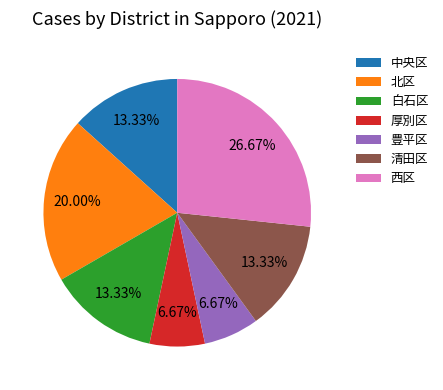

To the nearest percent, what percentage of the pie is 豊平区?

7%